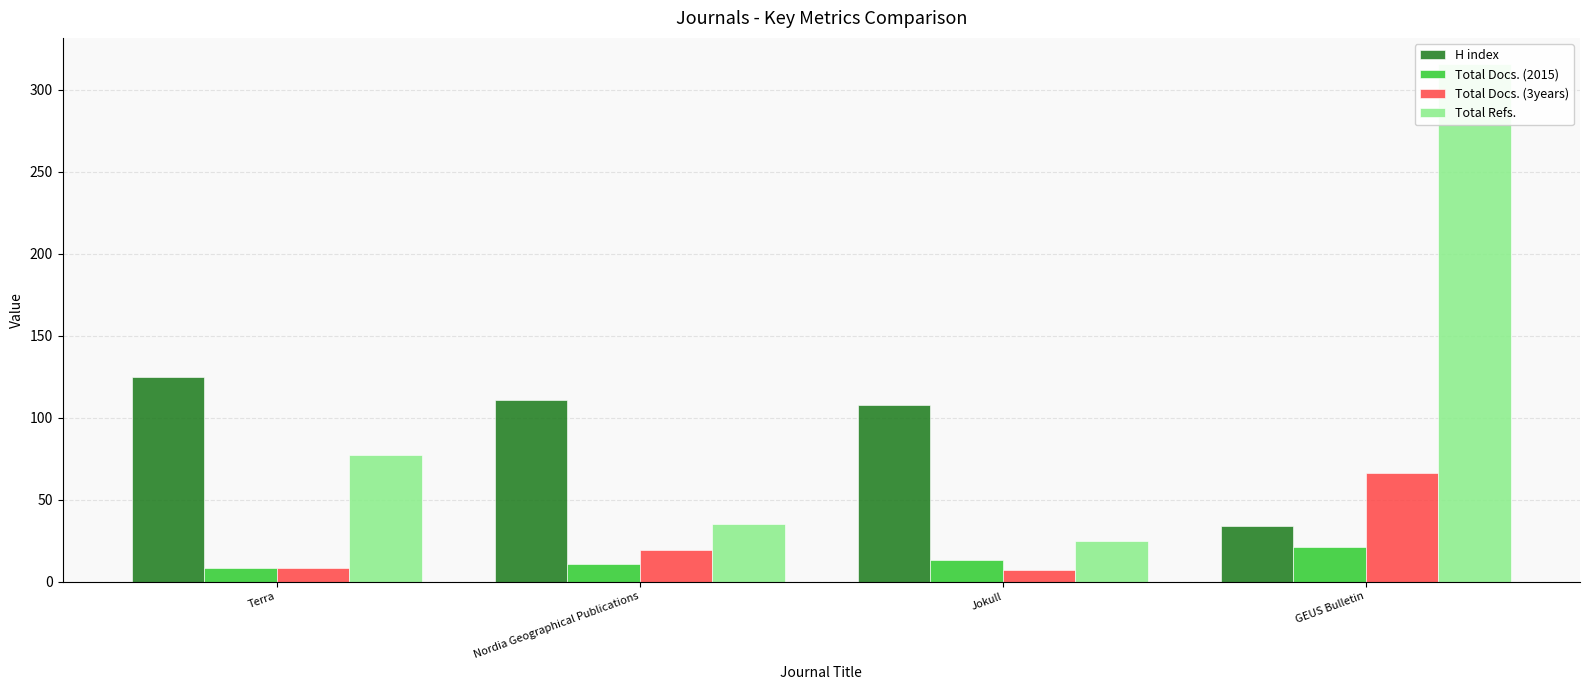

At which label does Total Docs. (3years) first exceed 19?

GEUS Bulletin